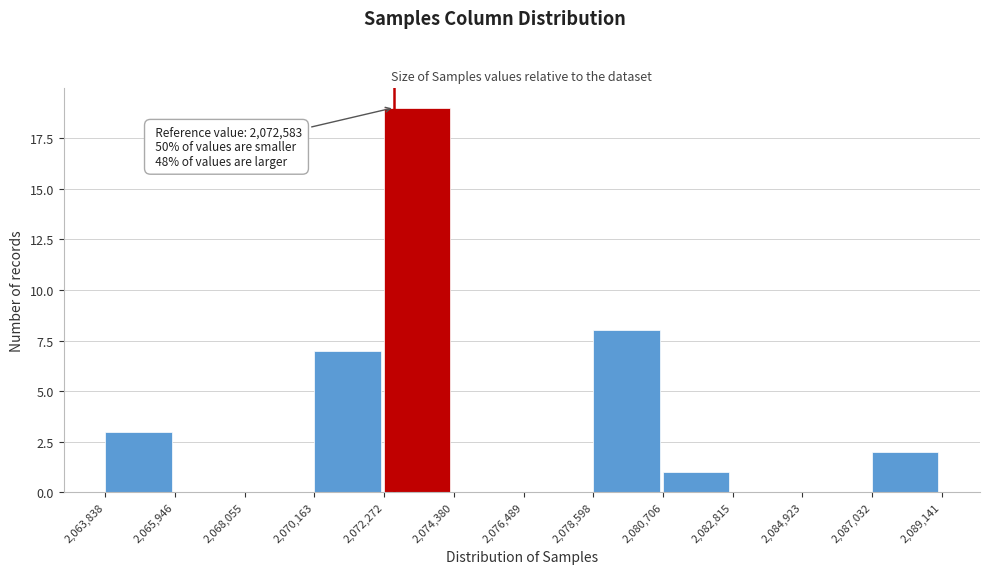

Over which range of the x-axis is the bar tallest?

2,072,272 to 2,074,380